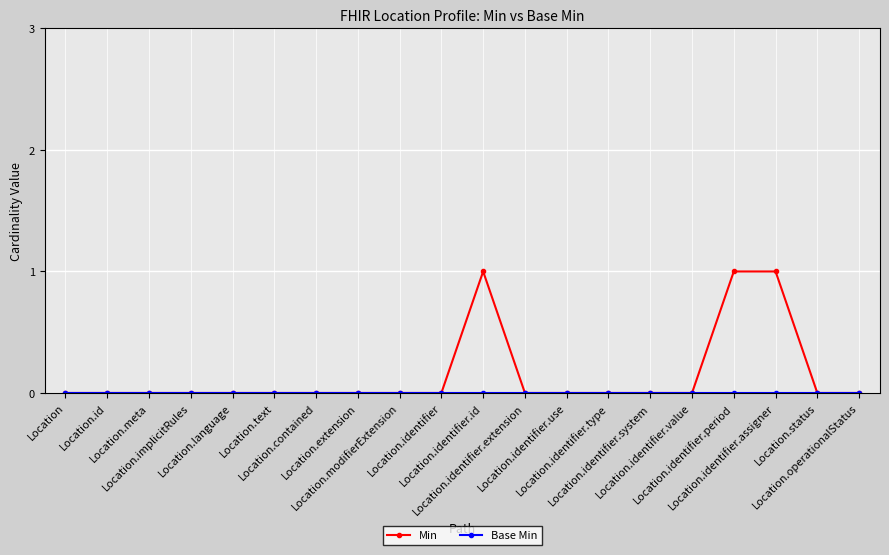

Which series has the widest spread of values?

Min